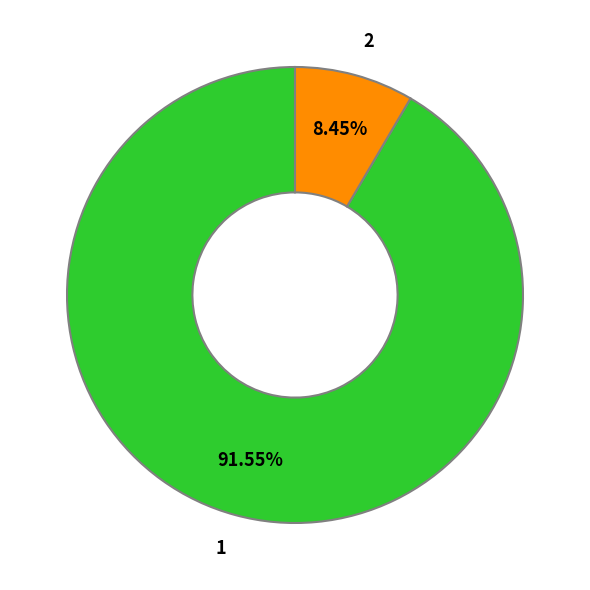

Between 2 and 1, which is larger?

1